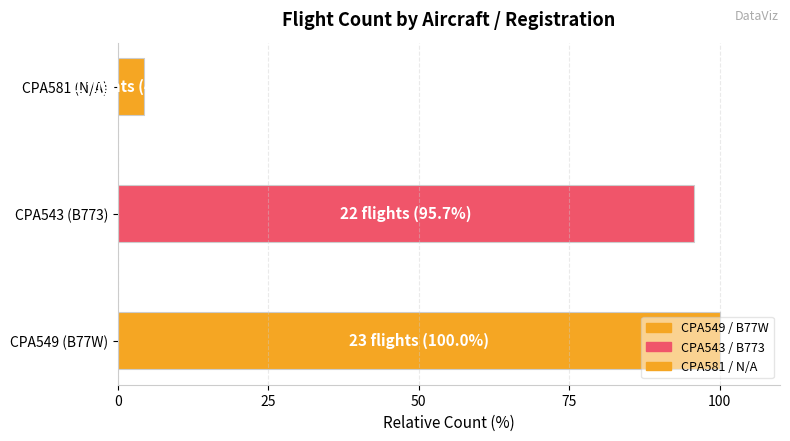

What is the approximate value at CPA543 (B773)?

95.7